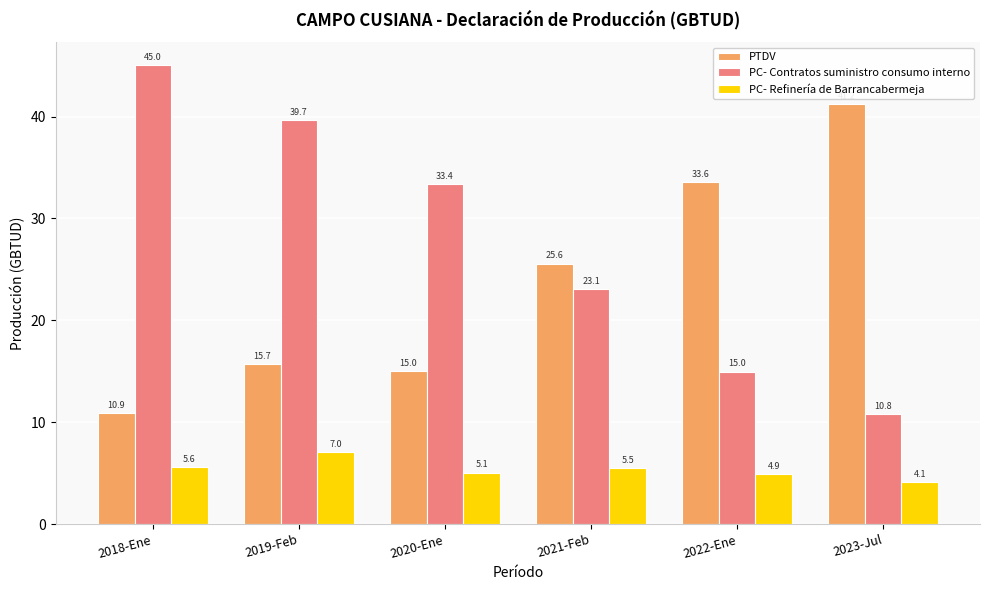

What is the difference between the PC- Refinería de Barrancabermeja values at 2022-Ene and 2021-Feb?

0.6